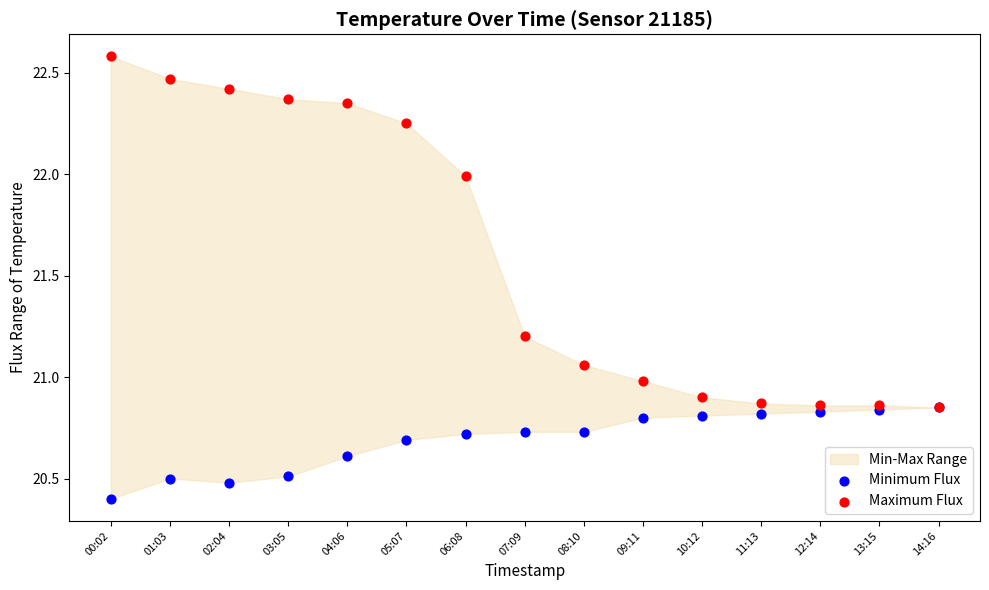

Which series contains the lowest Y value?

Minimum Flux